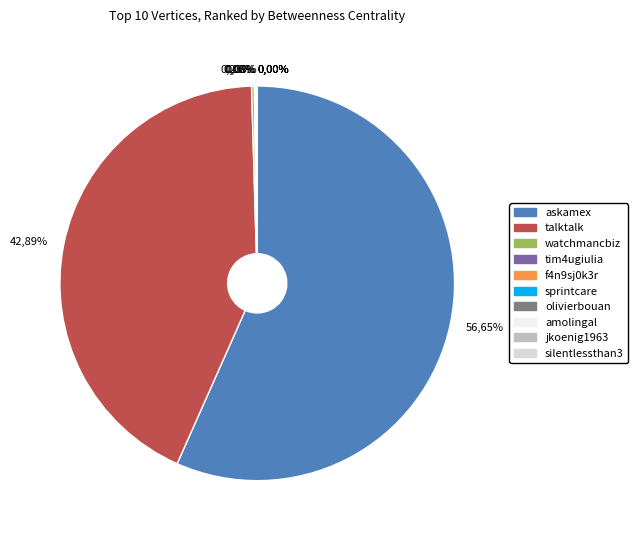

True or false: amolingal accounts for 0% of the total.

True